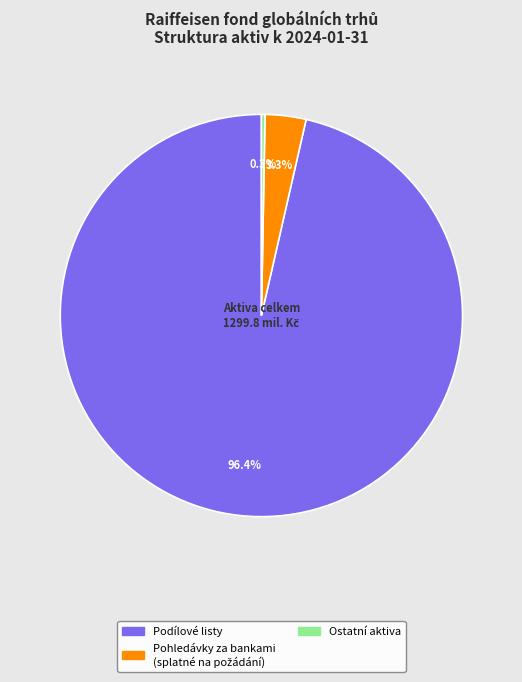

Is there a majority slice in this chart?

Yes